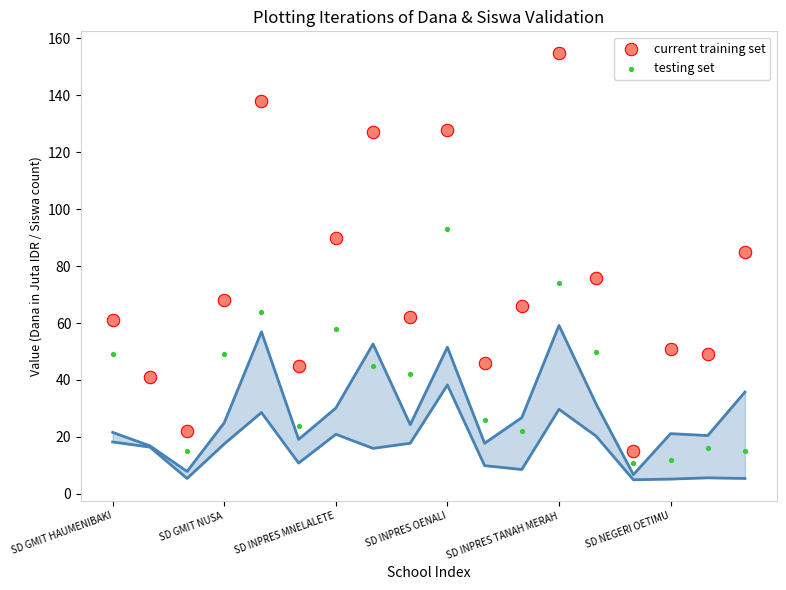

Which series reaches the minimum Y coordinate?

testing set